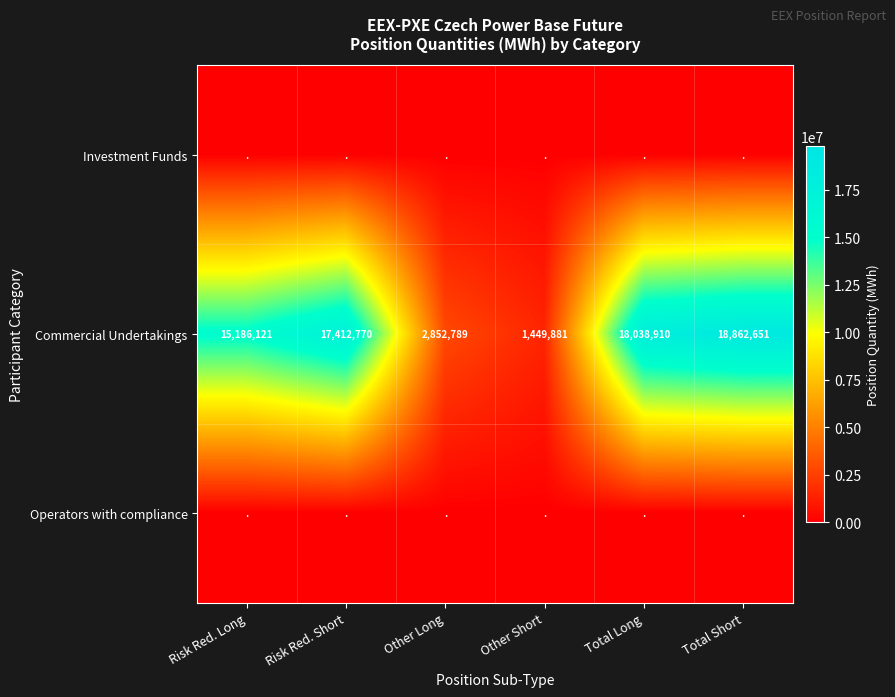

True or false: Commercial Undertakings has a value of 7731433 at Total Long.

False